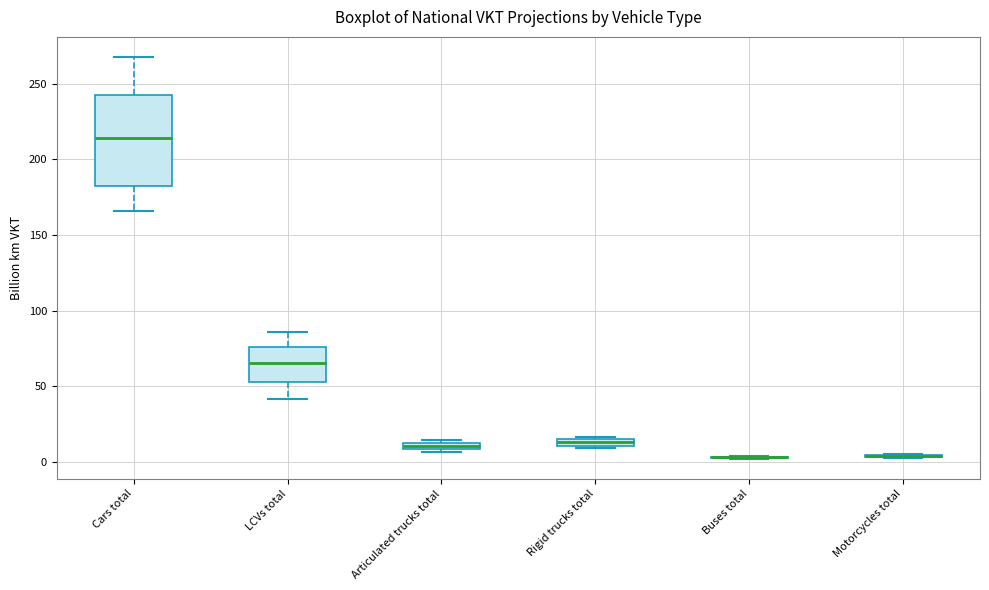

Comparing the boxes themselves (not the whiskers), which one is the tallest?

Cars total